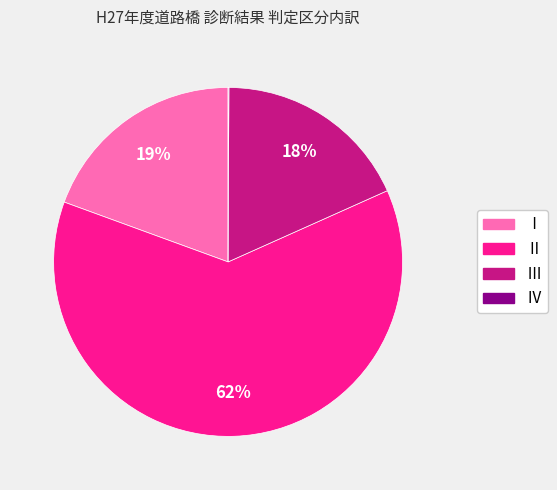

What is the majority slice?

Ⅱ